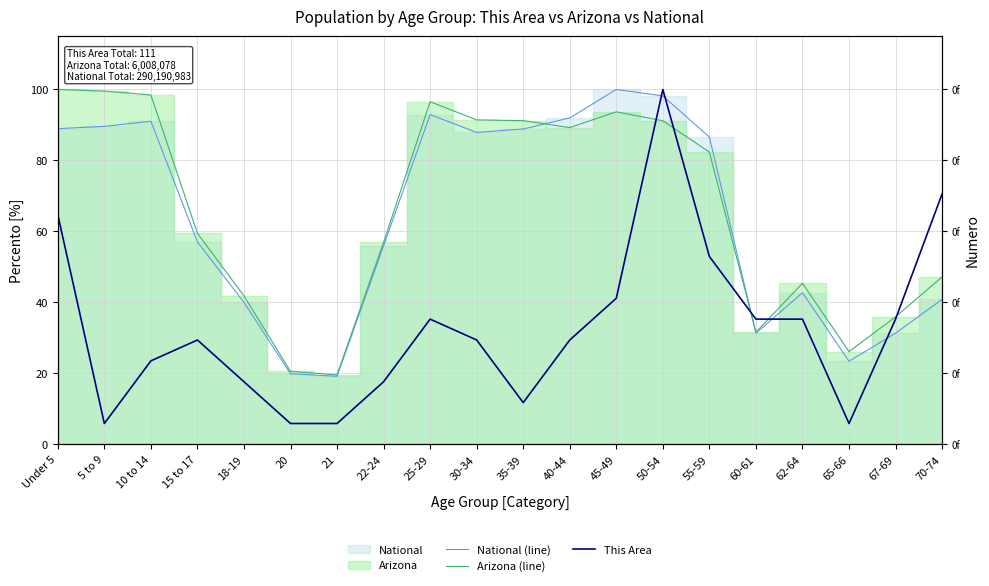

What is the label of the 15th point from the right?

20